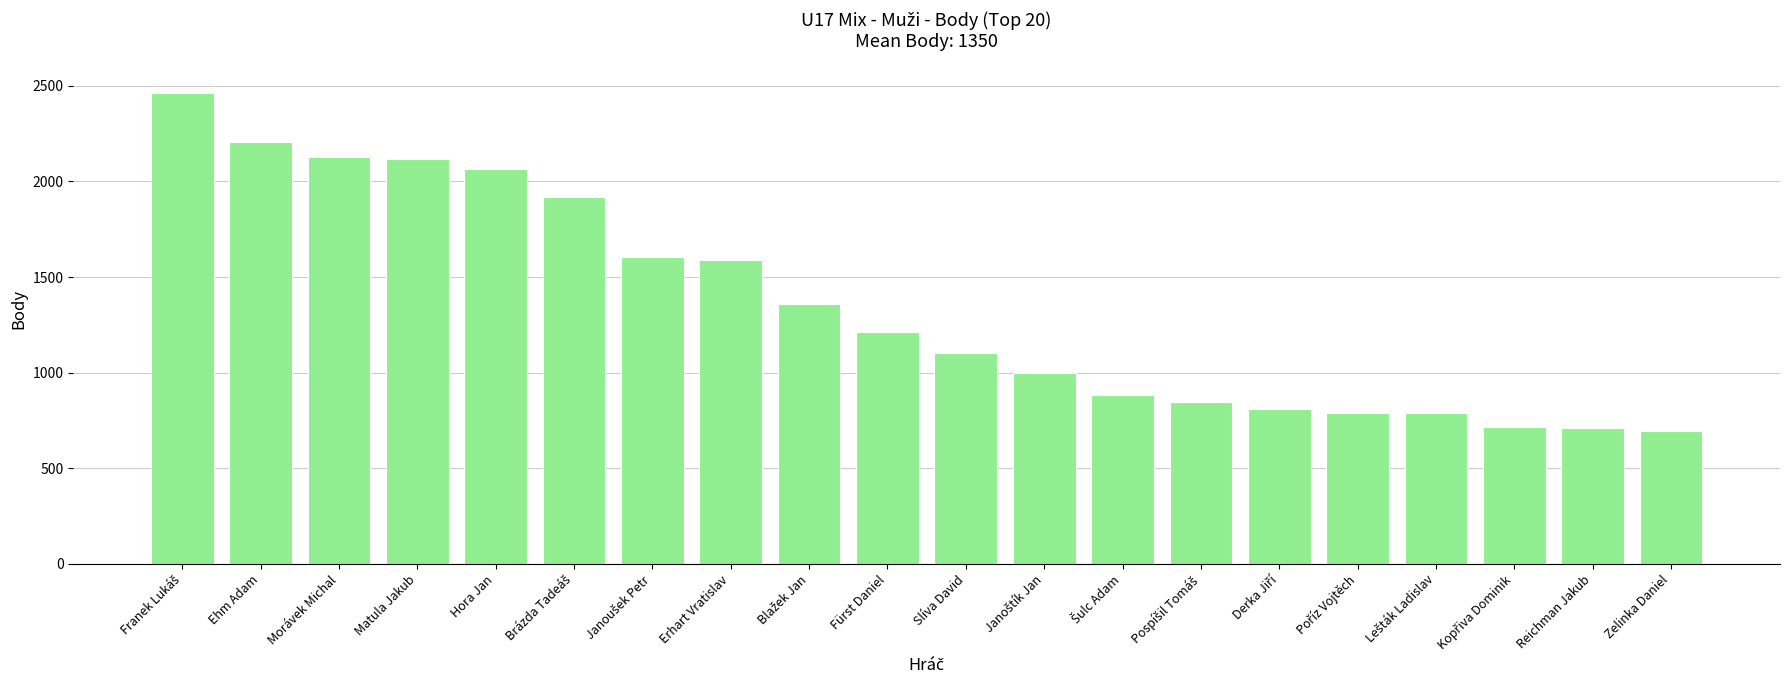

What is the minimum value shown in the chart?

694